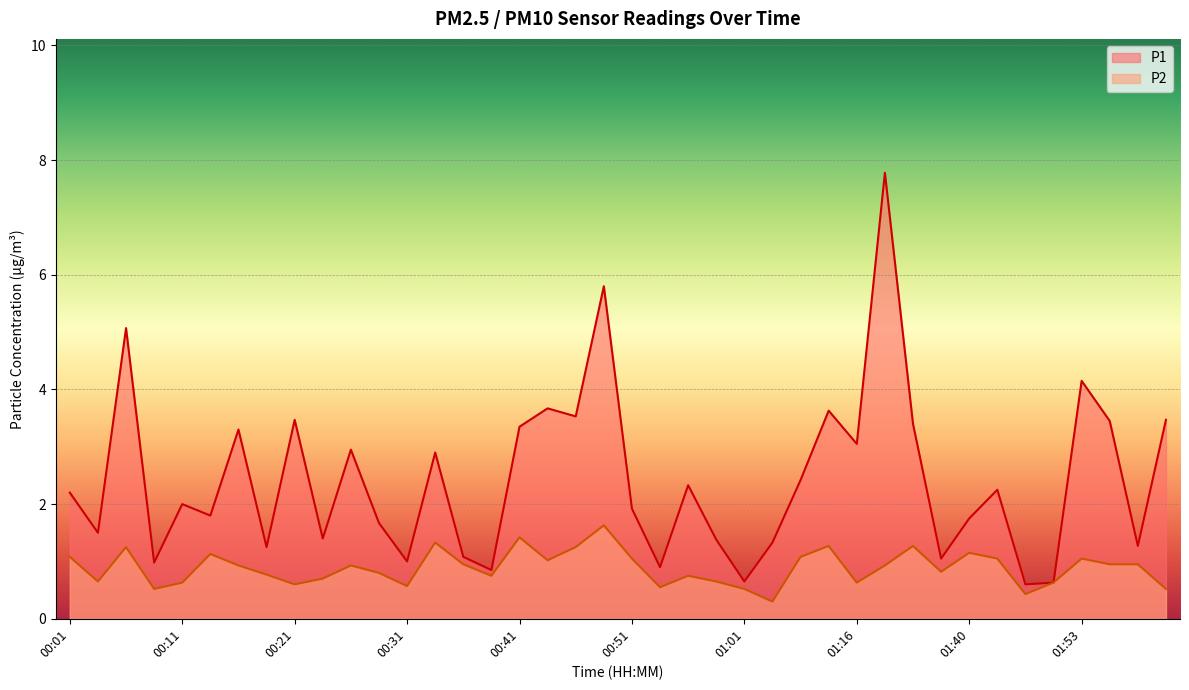

What is the average value of the P1 series?

2.4